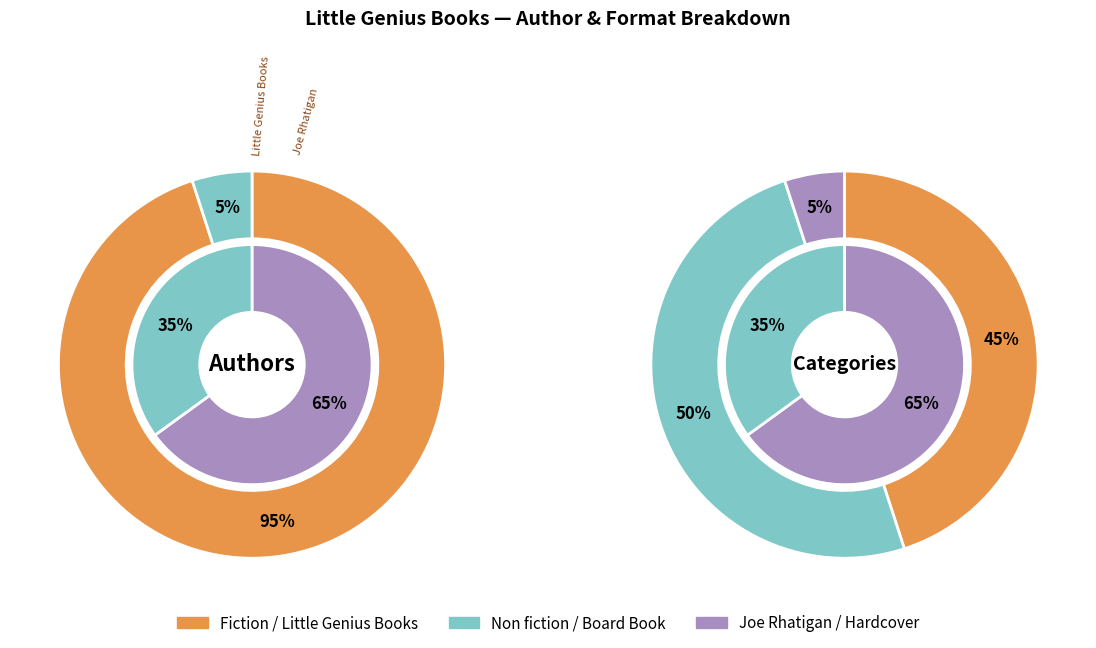

What is the ratio of the value at Joe Rhatigan (180345105) to the value at Little Genius Books (179754279)?

0.1